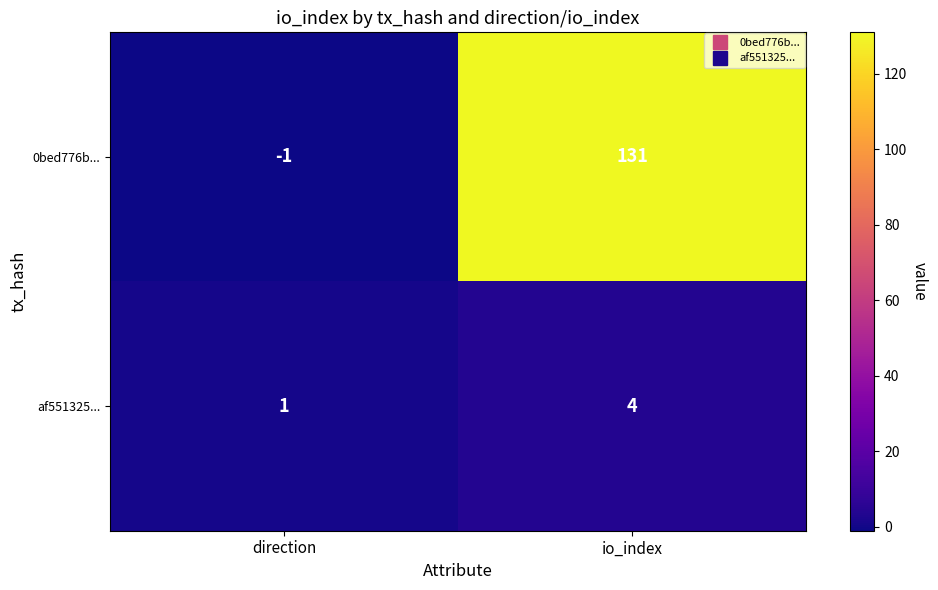

Reading left to right, list all the values displayed in this chart.

0bed776b...: direction=-1	io_index=131
af551325...: direction=1	io_index=4